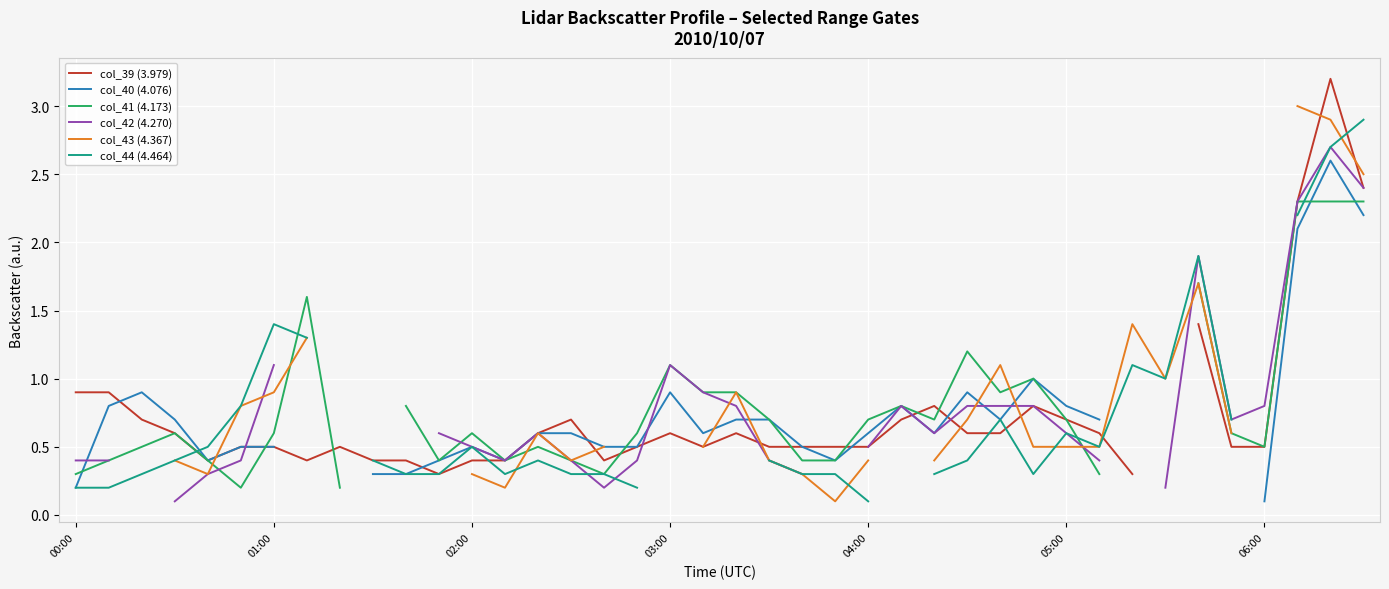

How many intersections are there between col_39 (3.979) and col_44 (4.464)?

6